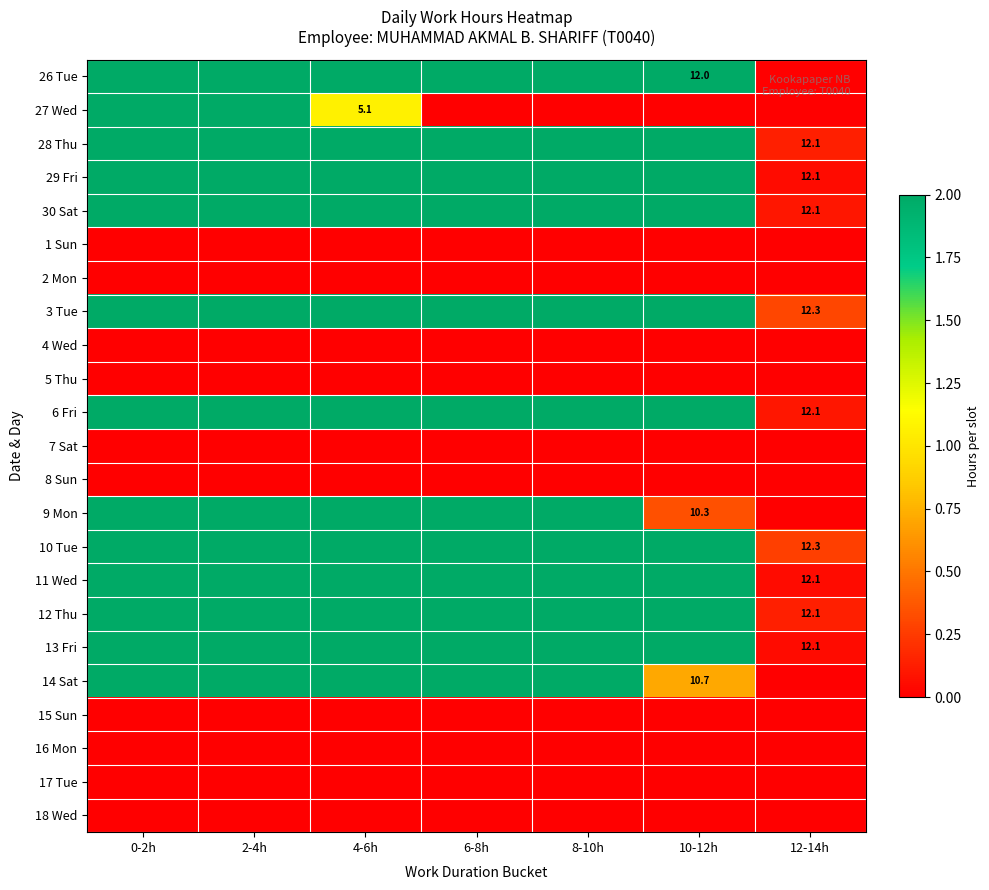

Is it true that 14 Sat equals 10.7 at 10-12h?

True